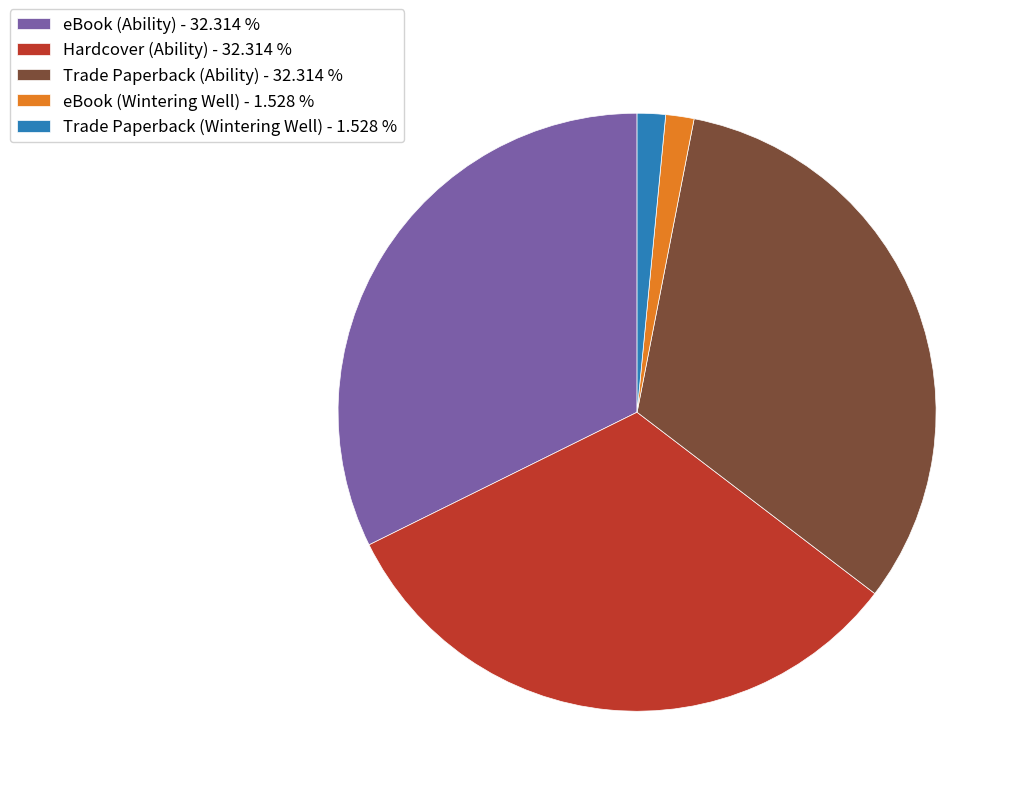

How many slices are in this pie chart?

5